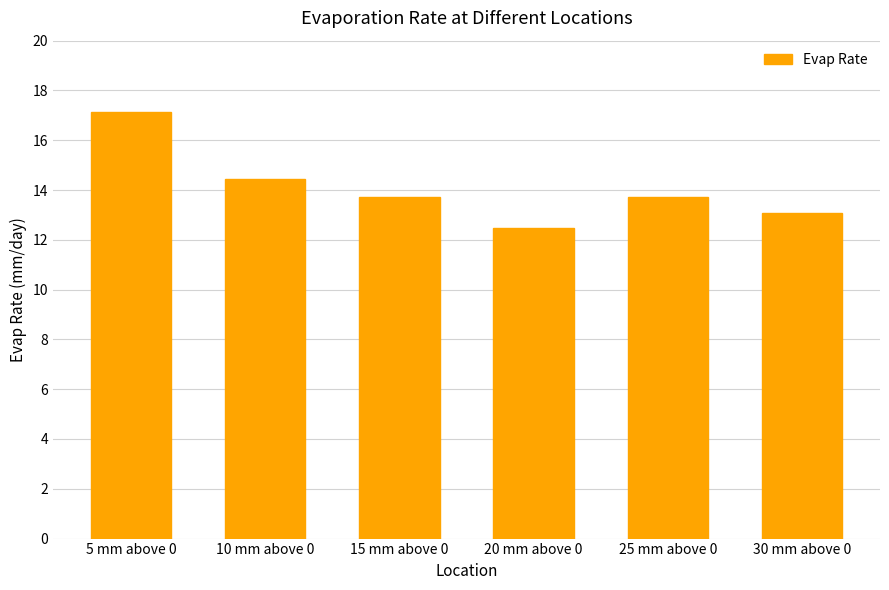

Count the number of data series in this chart.

1